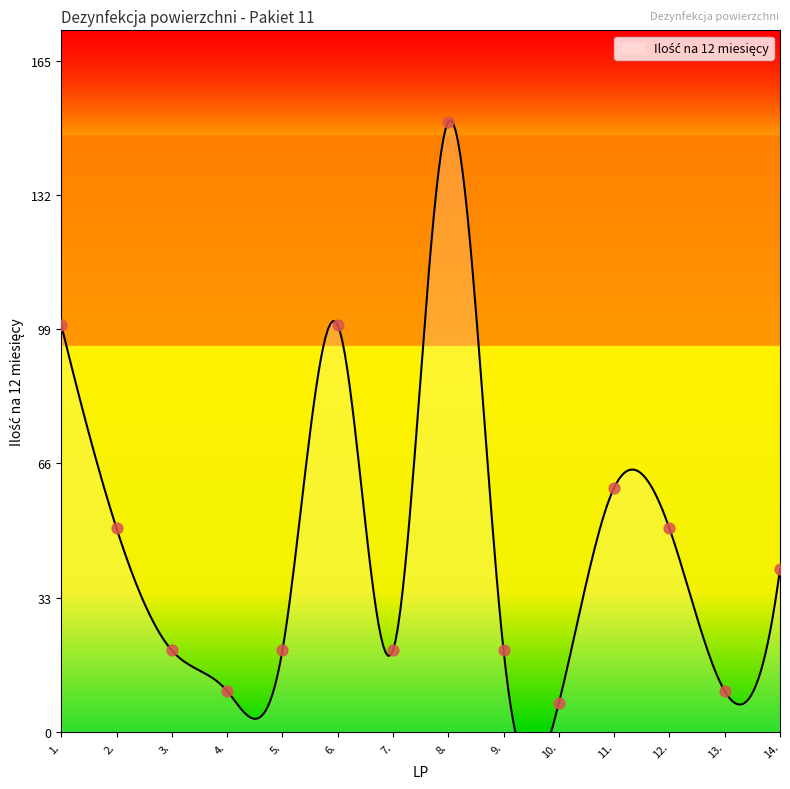

What is the ratio of the value at 12. to the value at 4.?

5.0